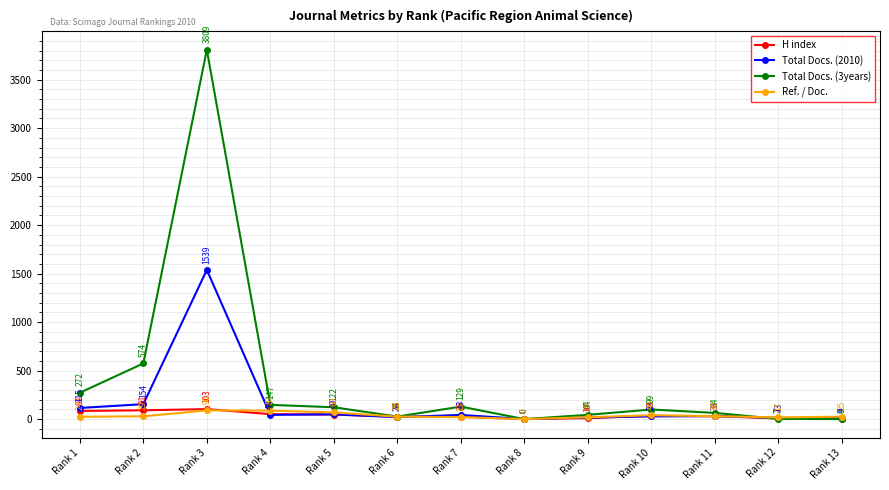

Is this an area chart (filled region under the line)?

No